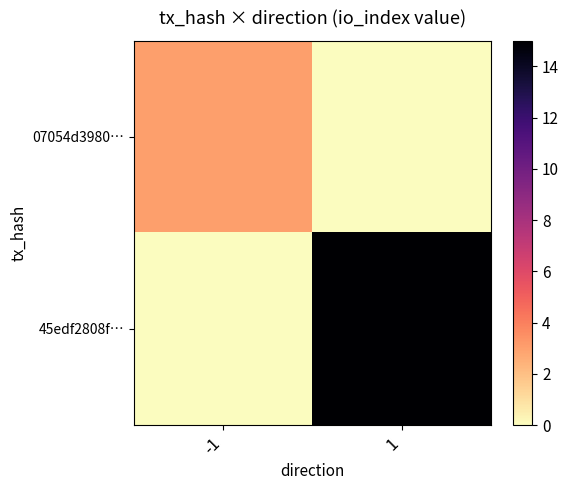

Rank the series at -1 from lowest to highest value.

45edf2808f…, 07054d3980…